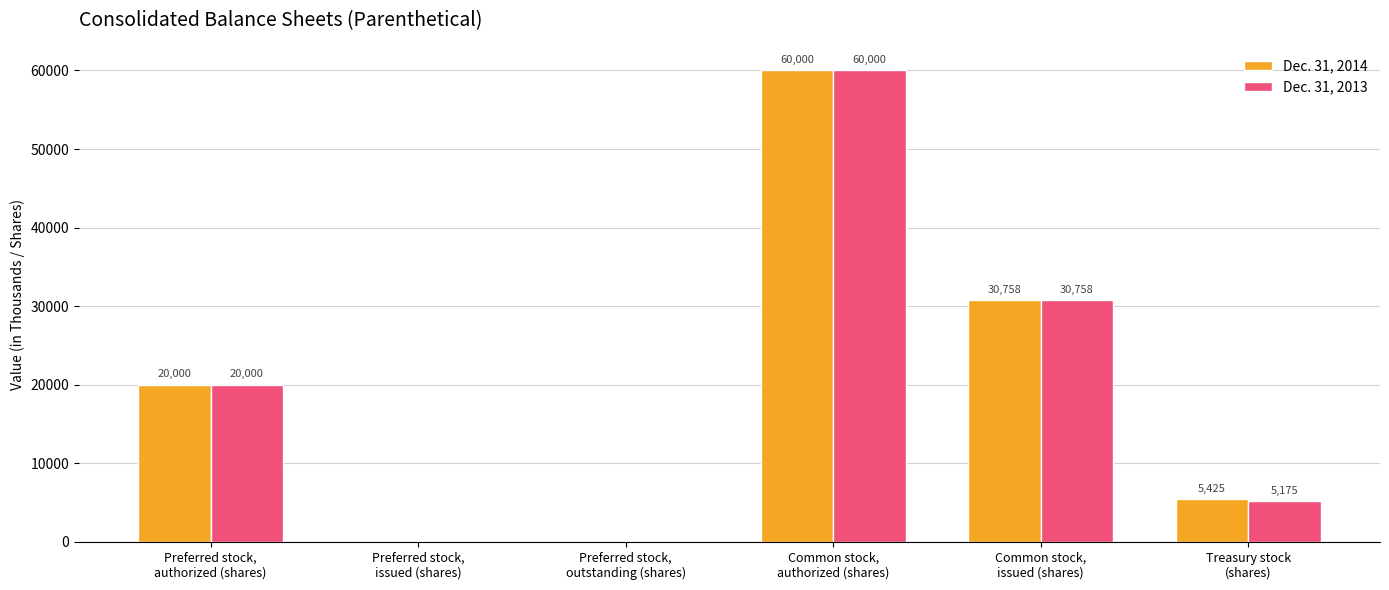

What is the maximum value shown in the chart?

60000